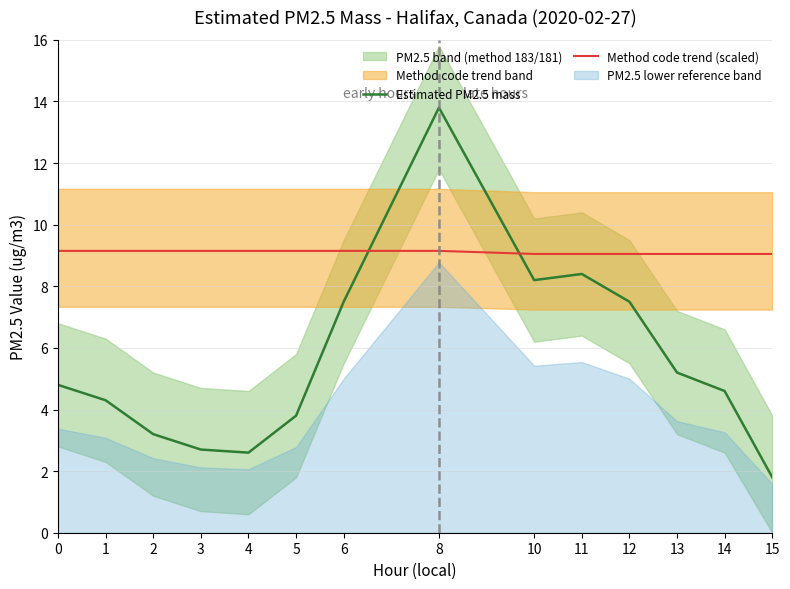

What is the maximum value shown in the chart?

13.8